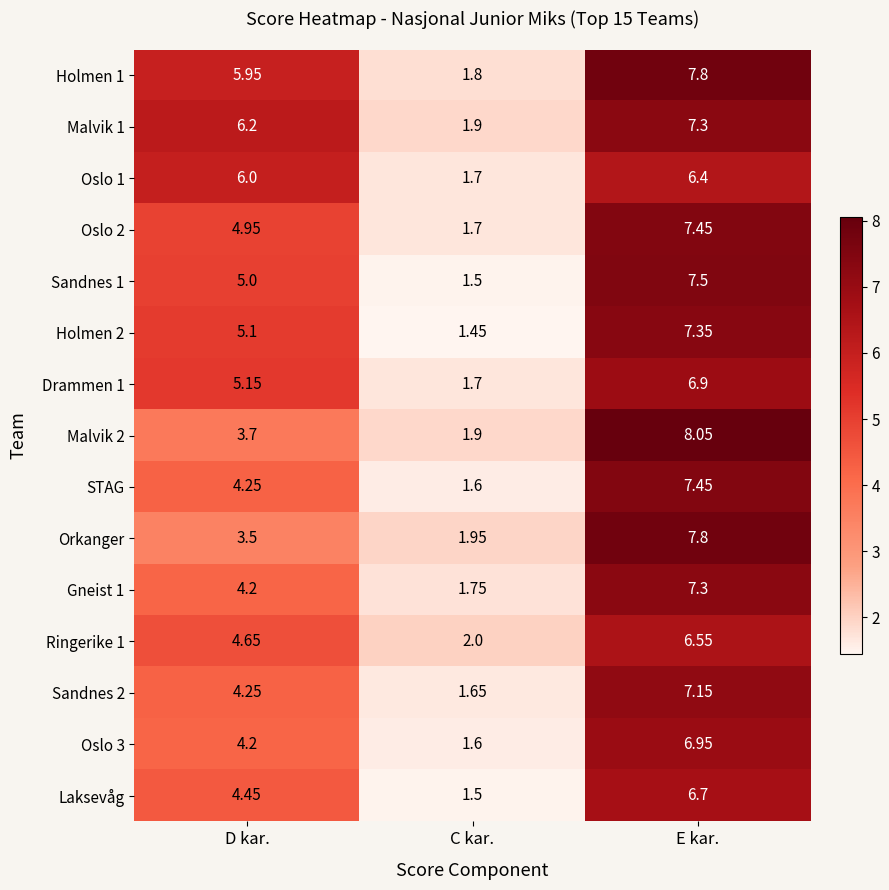

At which category is the sum across all series the highest?

E kar.